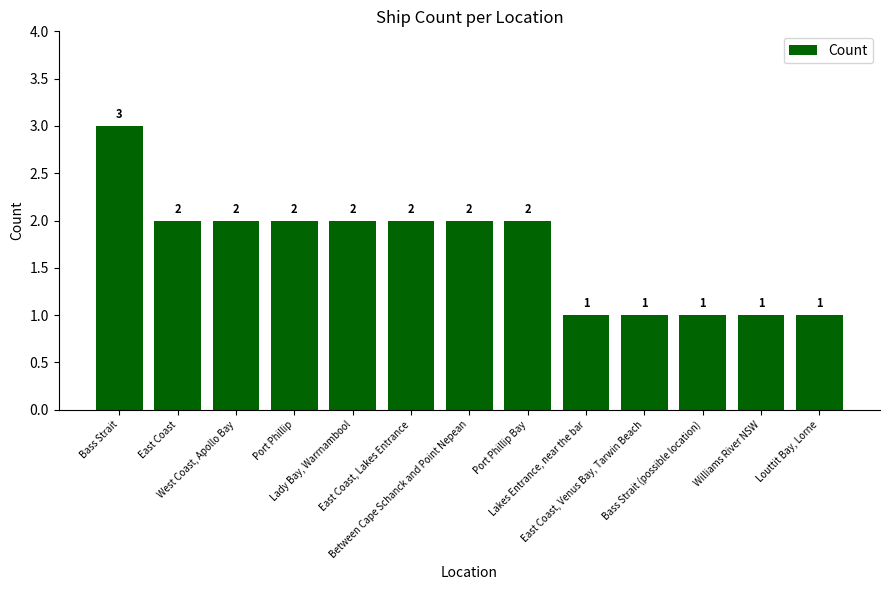

How many bars are there in total?

13